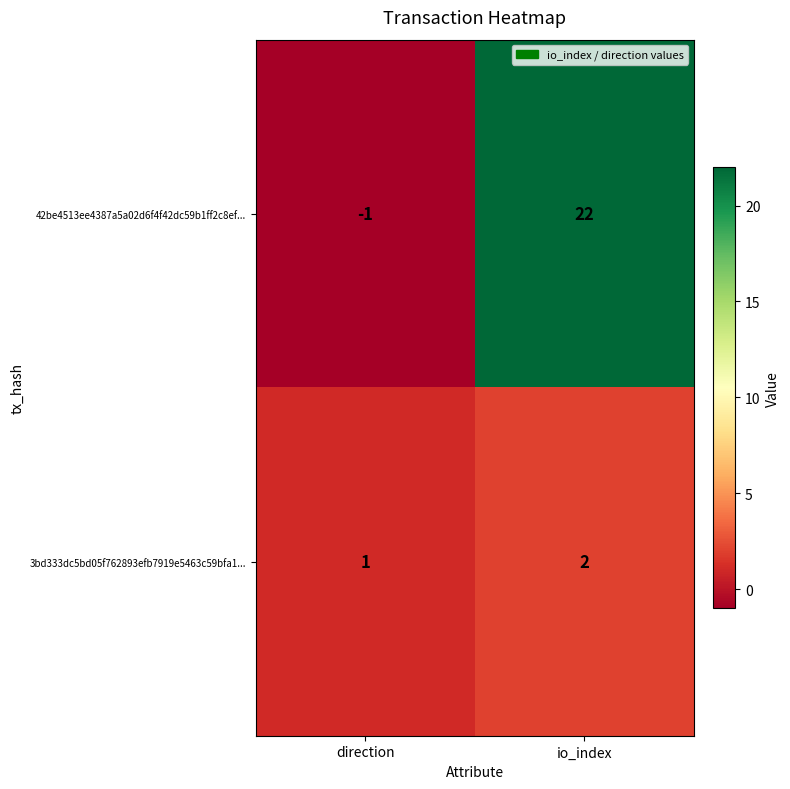

Rank the series at direction from highest to lowest value.

3bd333dc5bd05f762893efb7919e5463c59bfa1..., 42be4513ee4387a5a02d6f4f42dc59b1ff2c8ef...